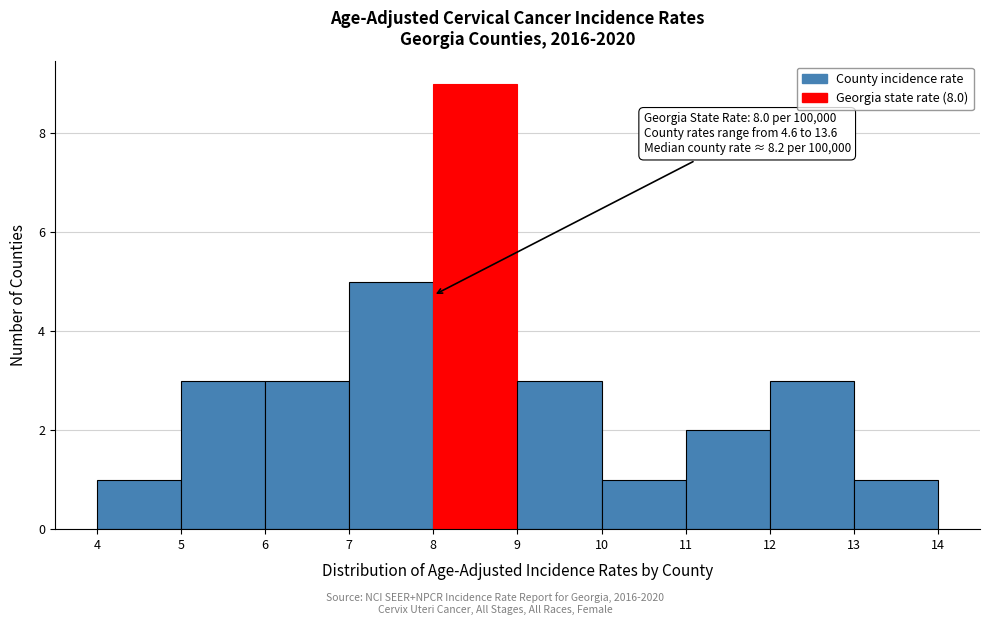

Over which range of the x-axis is the bar tallest?

8 to 9